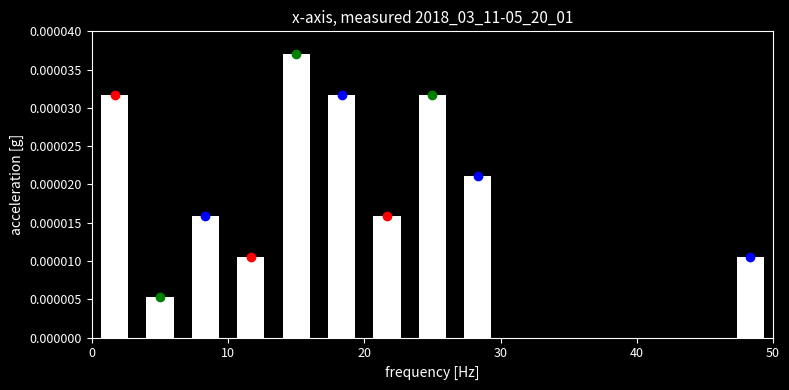

Read against the x-axis, roughly where is the centre of the tallest bar?

15